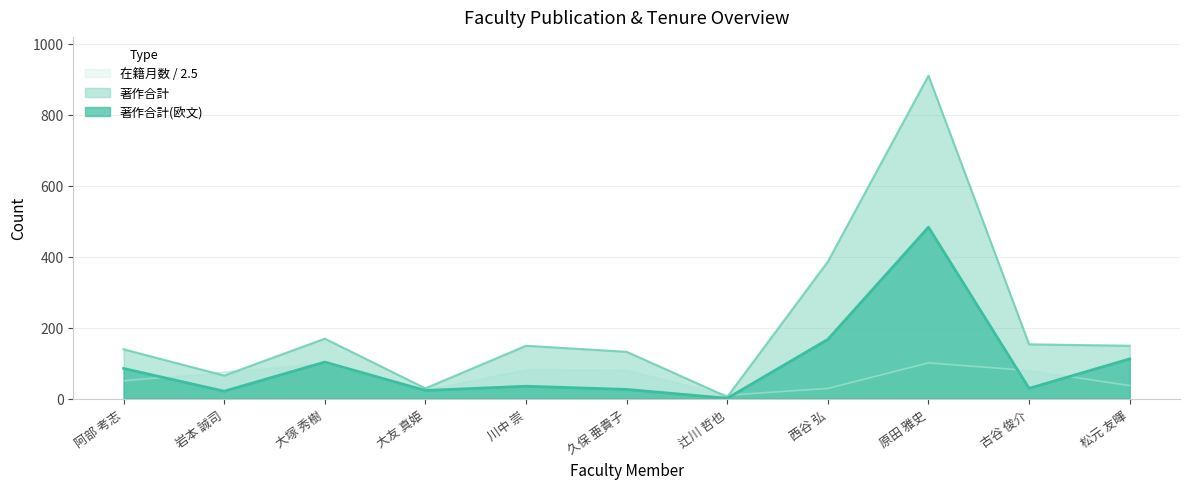

What is the minimum value for 著作合計?

5.0